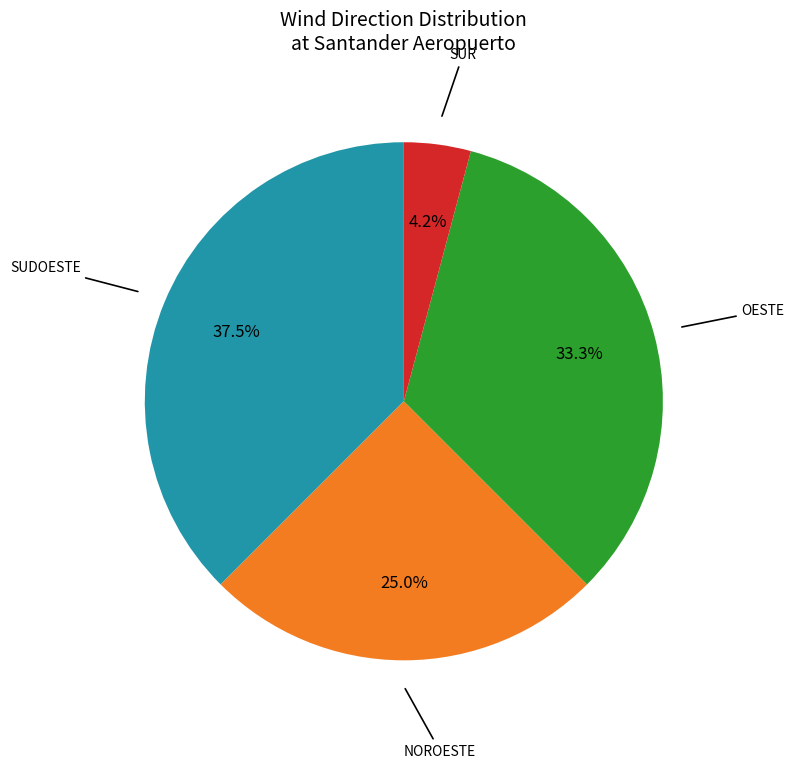

Is there any slice that represents more than half of the pie?

No